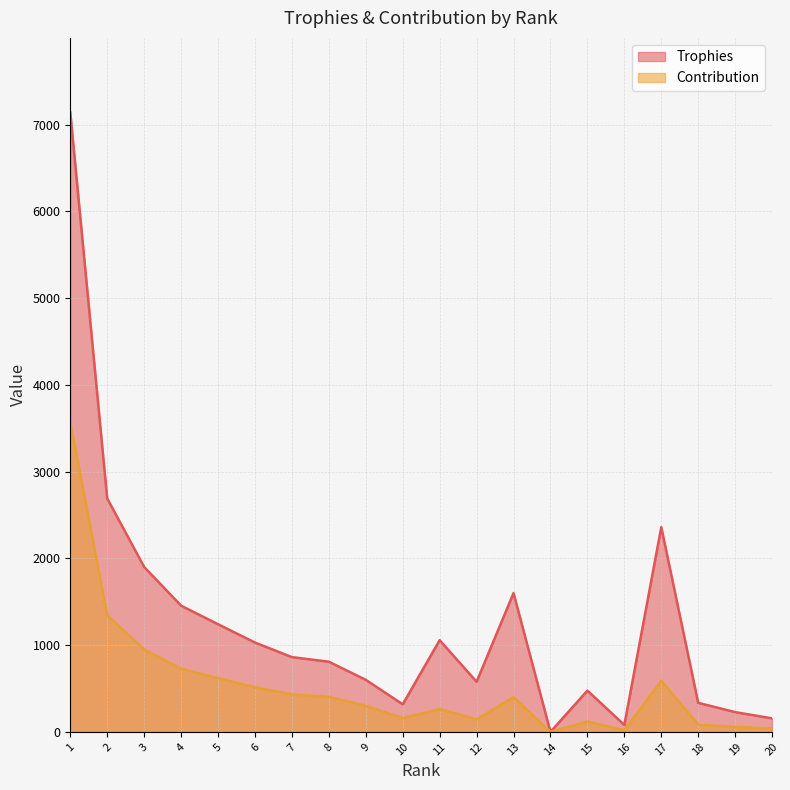

What is the total value across all series at 18?

418